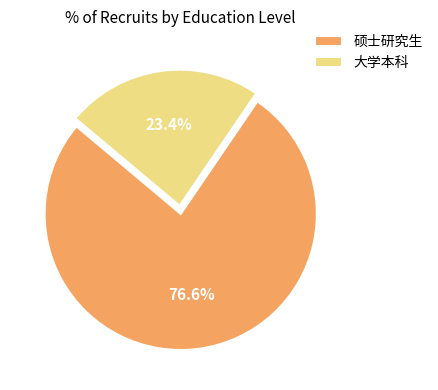

Rank the categories by value from lowest to highest.

大学本科, 硕士研究生